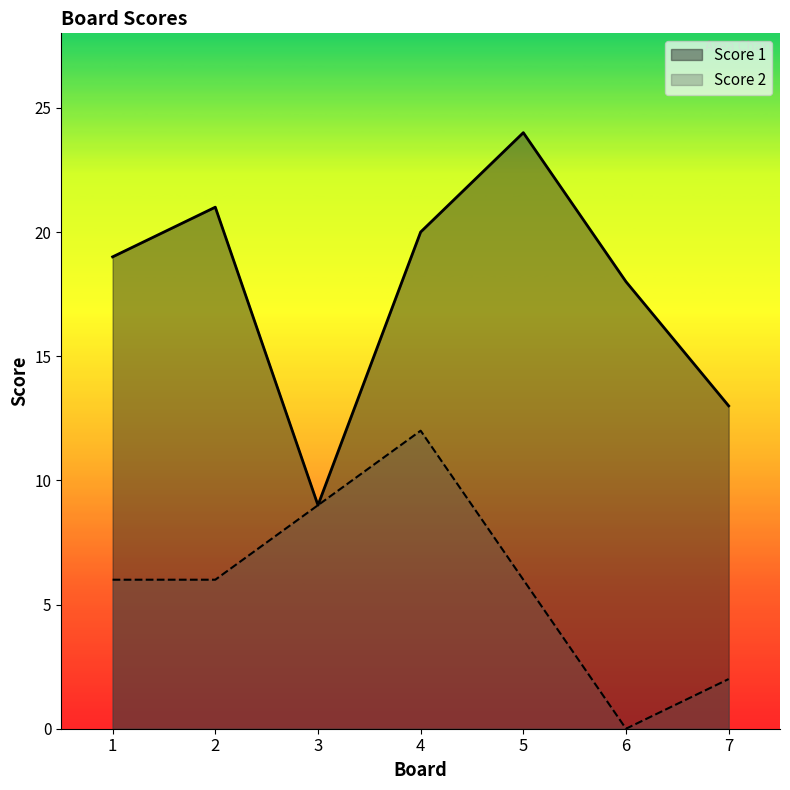

How many Score 2 values are between 2 and 9?

5